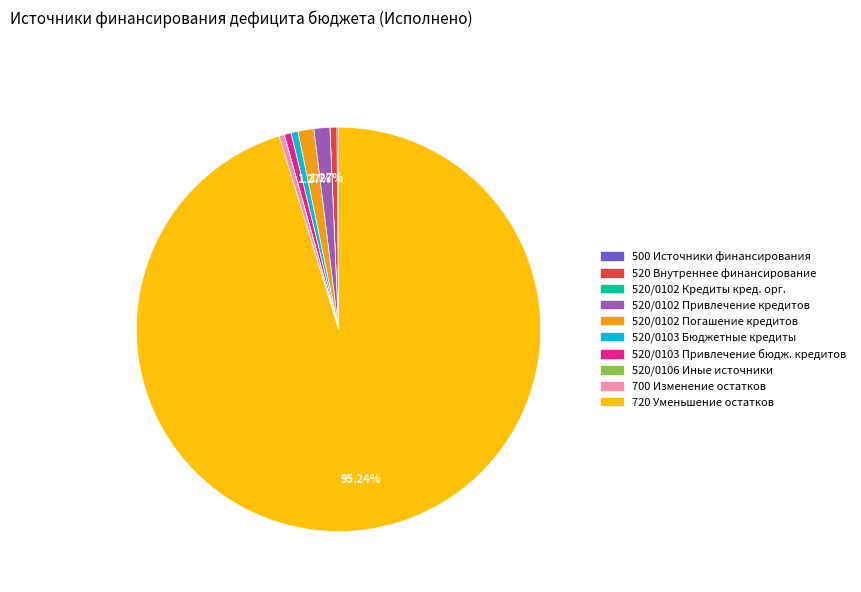

Does any single category account for the majority?

Yes